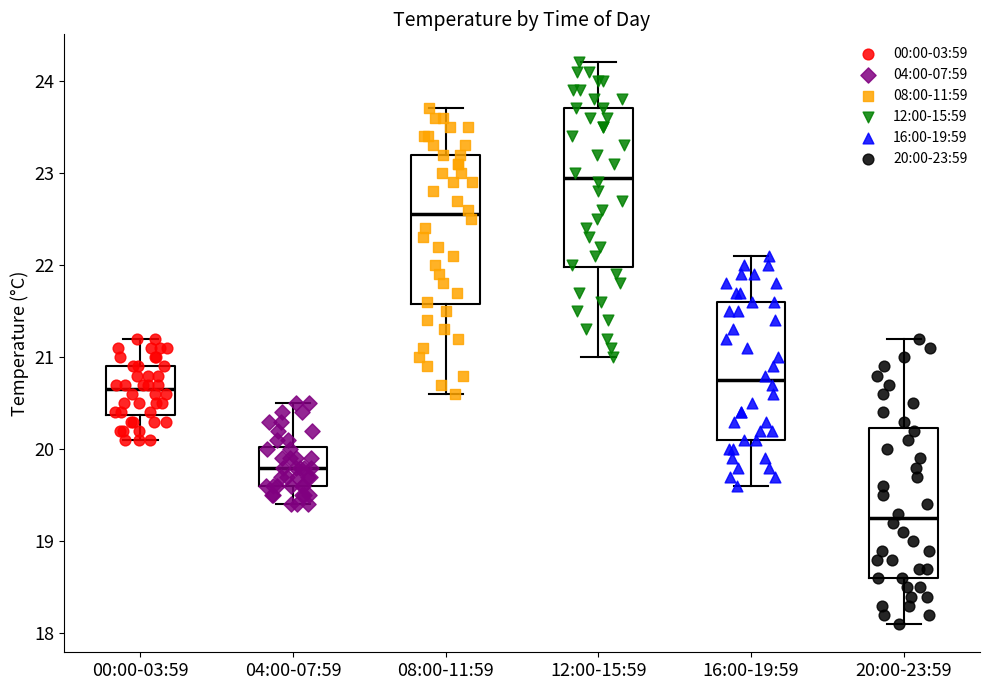

Which box's median line is the lowest?

20:00-23:59